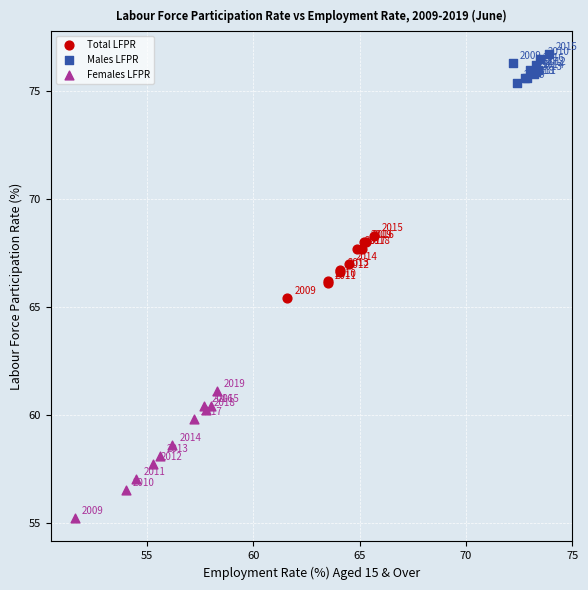

Which series contains the highest Y value?

Males LFPR